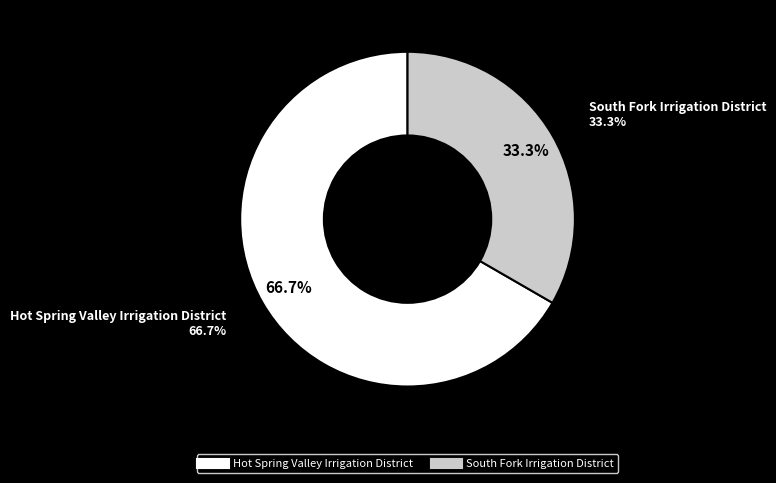

Count the number of slices in the pie.

2